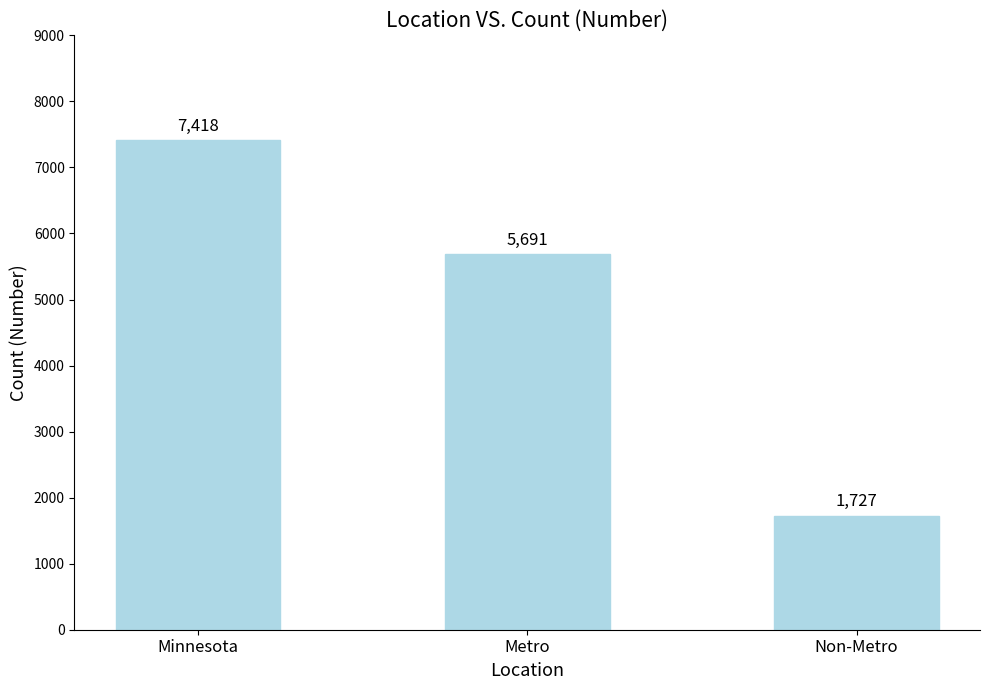

Which label corresponds to the largest value in the chart?

Minnesota